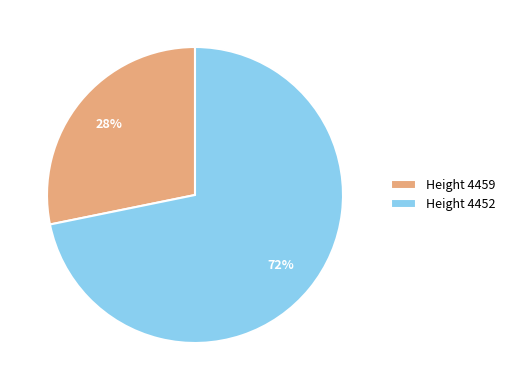

Is it true that Height 4459 is 22% of the pie?

False